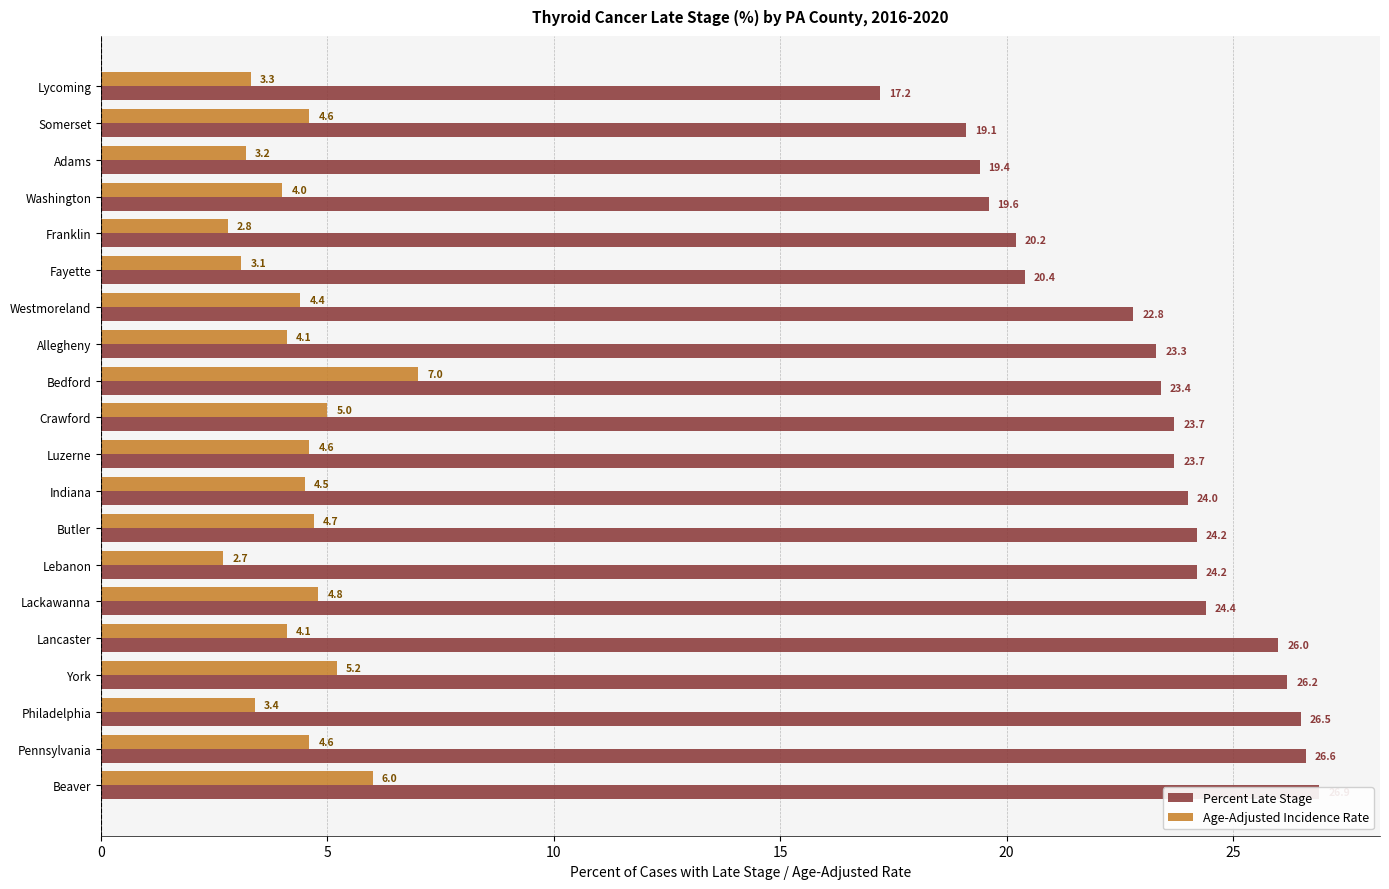

What is the difference between the Age-Adjusted Incidence Rate values at Luzerne and York?

0.6